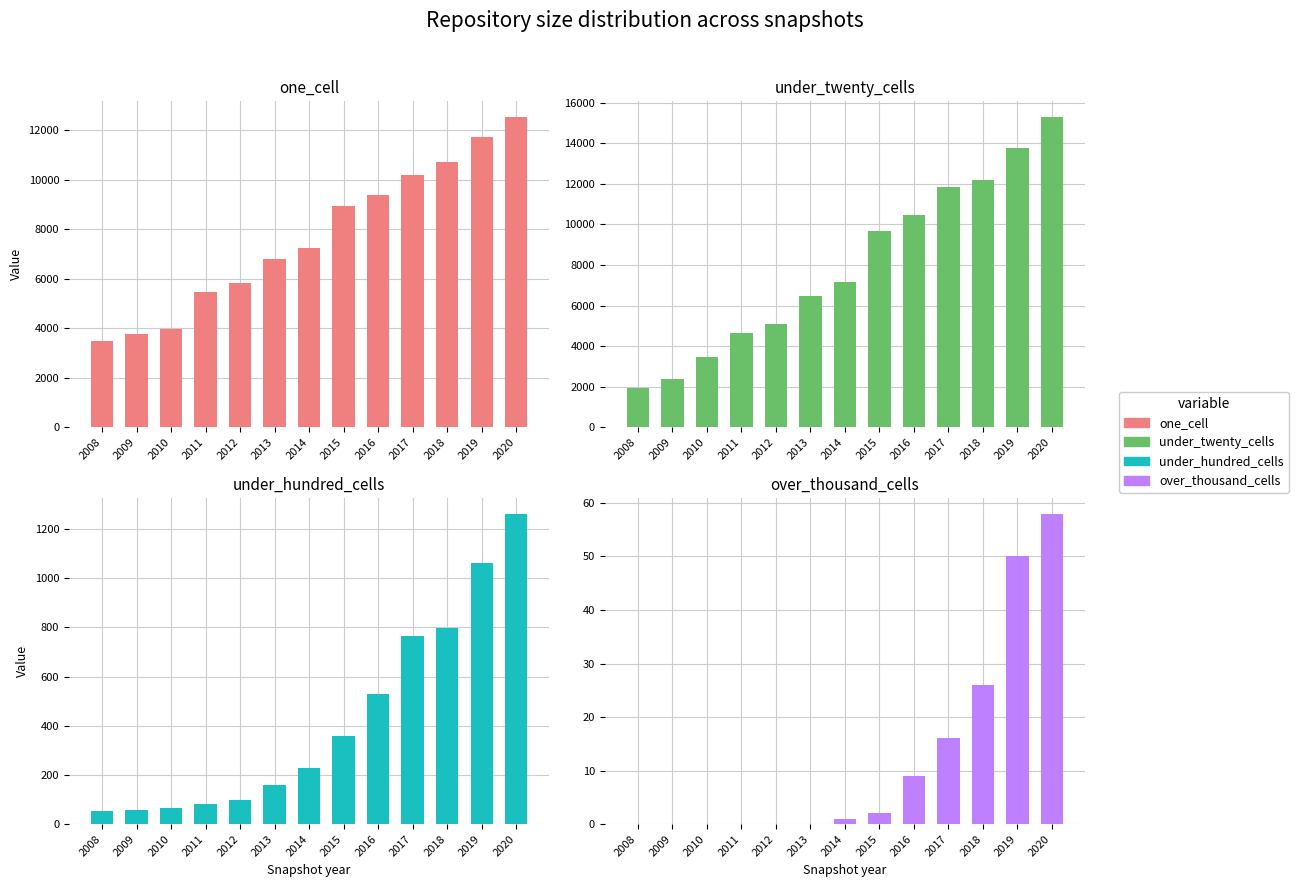

Which series has the widest spread of values?

under_twenty_cells